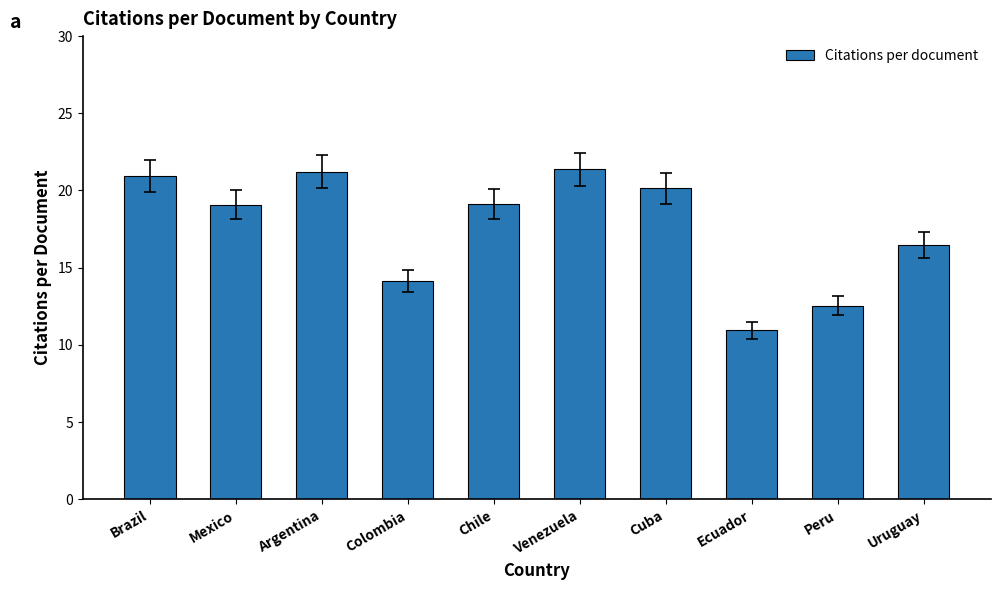

What value does the data have at Uruguay?

16.5